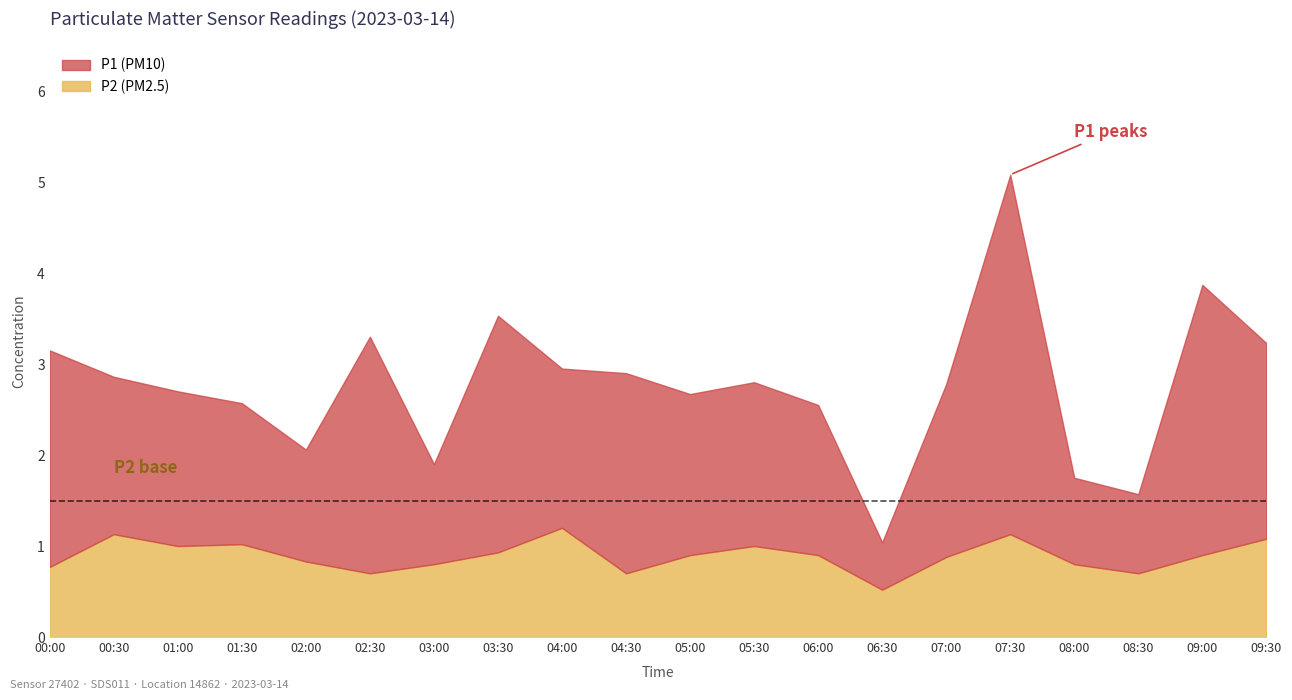

How many interior local peaks does the P2 series have?

5